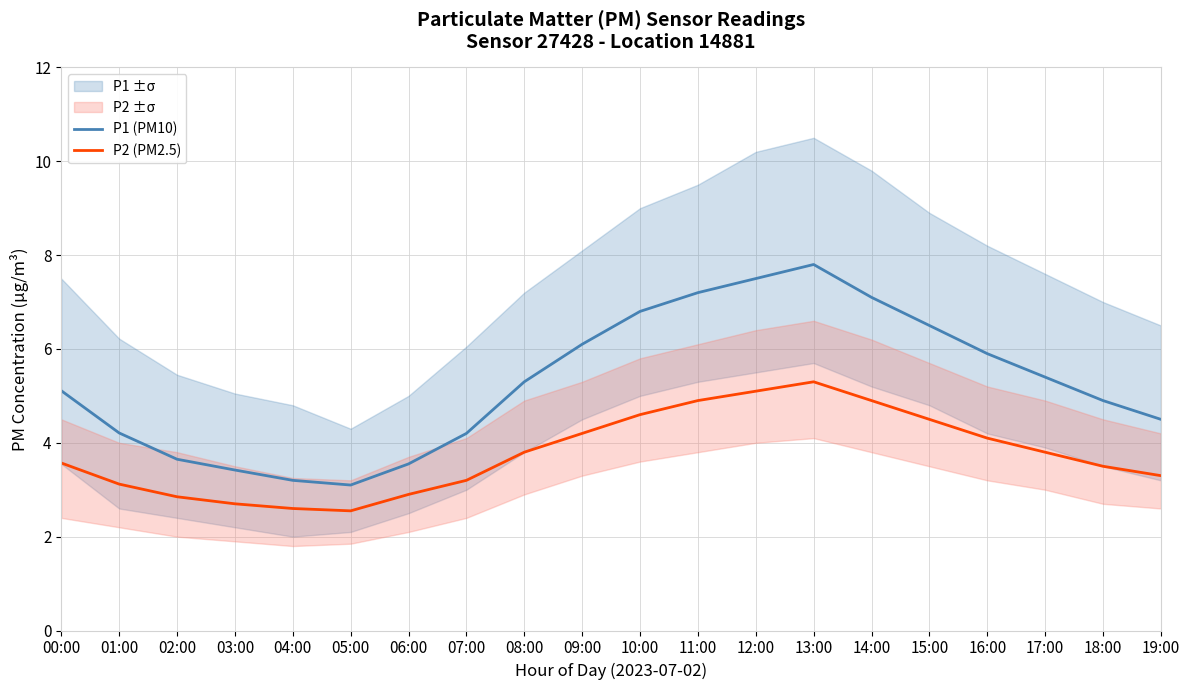

List the series in order of their overall mean, highest first.

P1 (PM10), P2 (PM2.5)